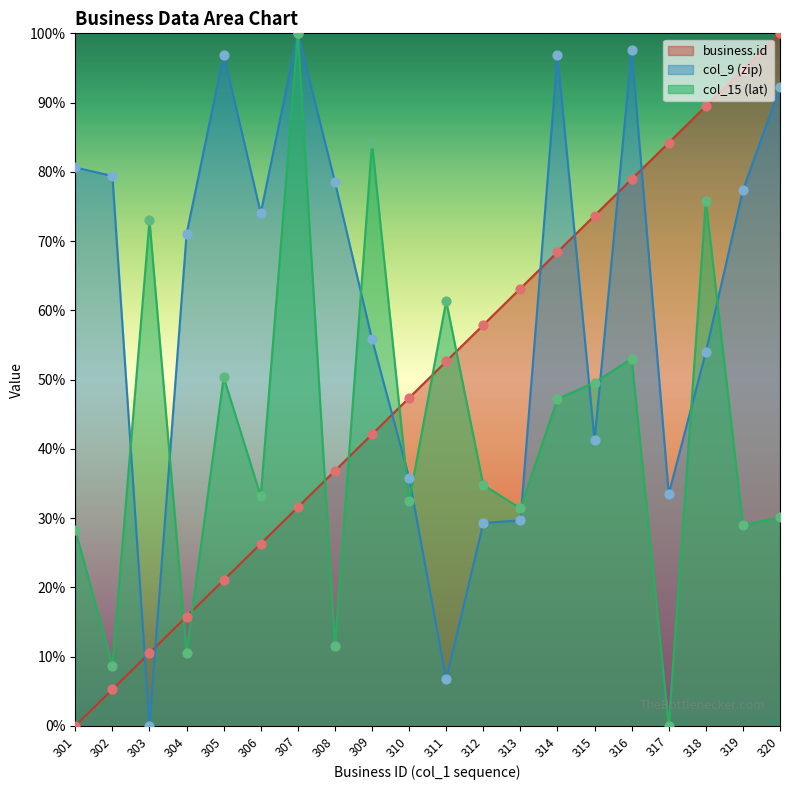

Which series has the largest Y range (max minus min)?

business.id